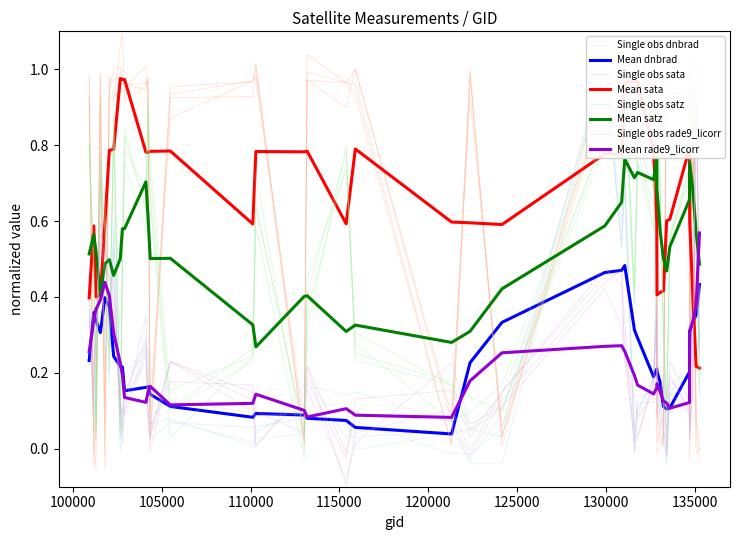

Does the chart have visible grid lines?

No